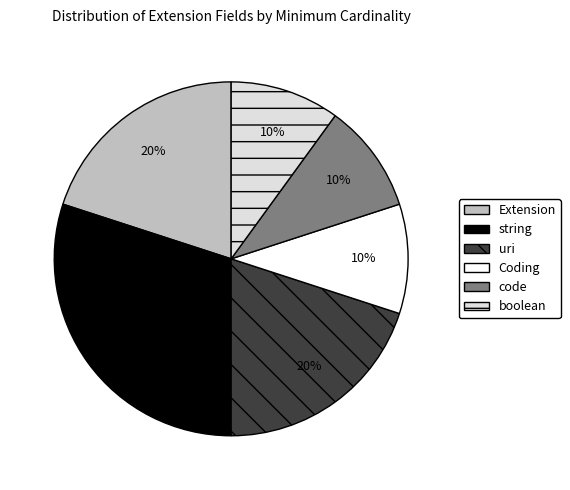

Which slice is the largest?

string